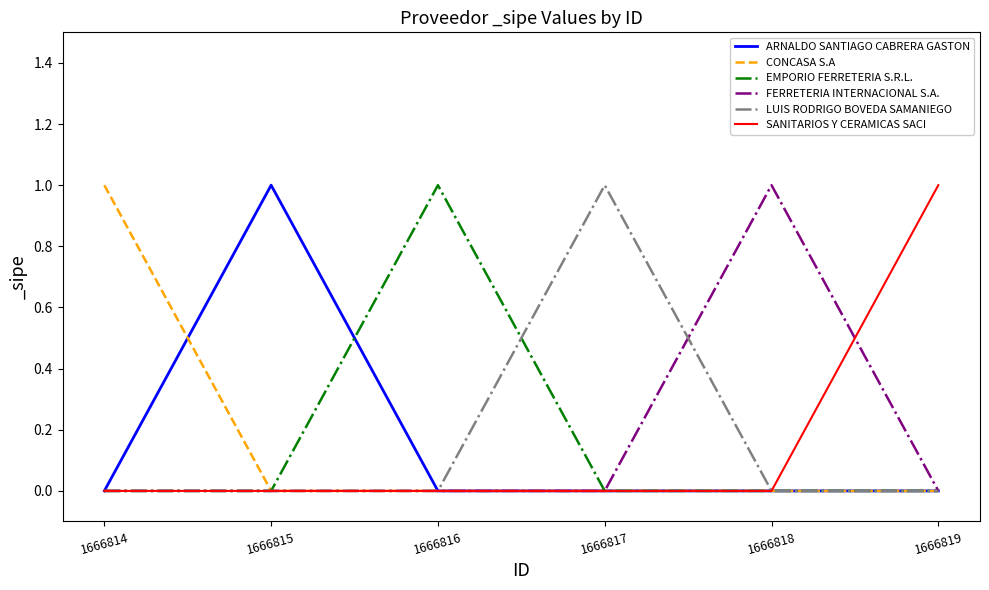

Is the value of CONCASA S.A at 1666816 greater than the value of ARNALDO SANTIAGO CABRERA GASTON at 1666815?

No